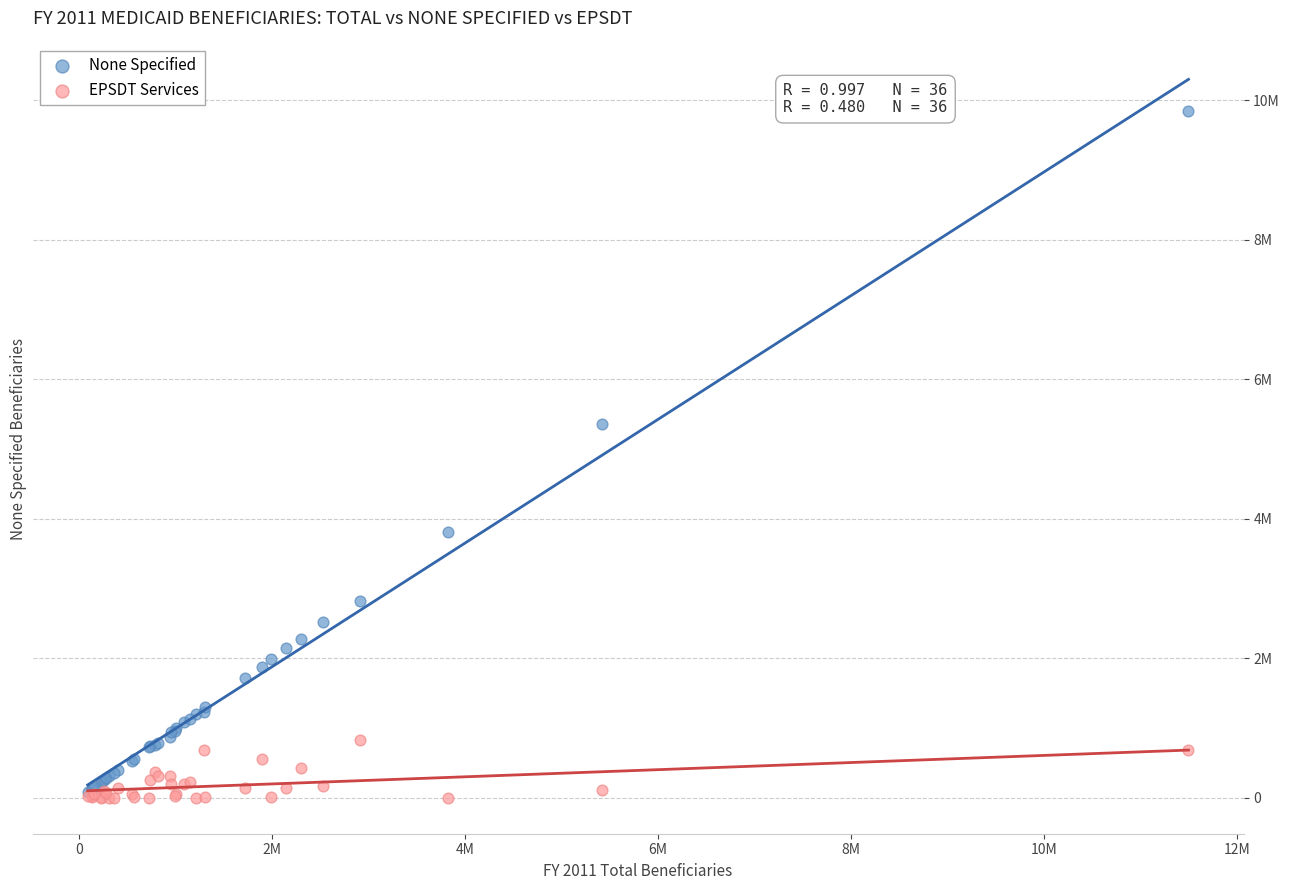

Which series contains the highest Y value?

None Specified